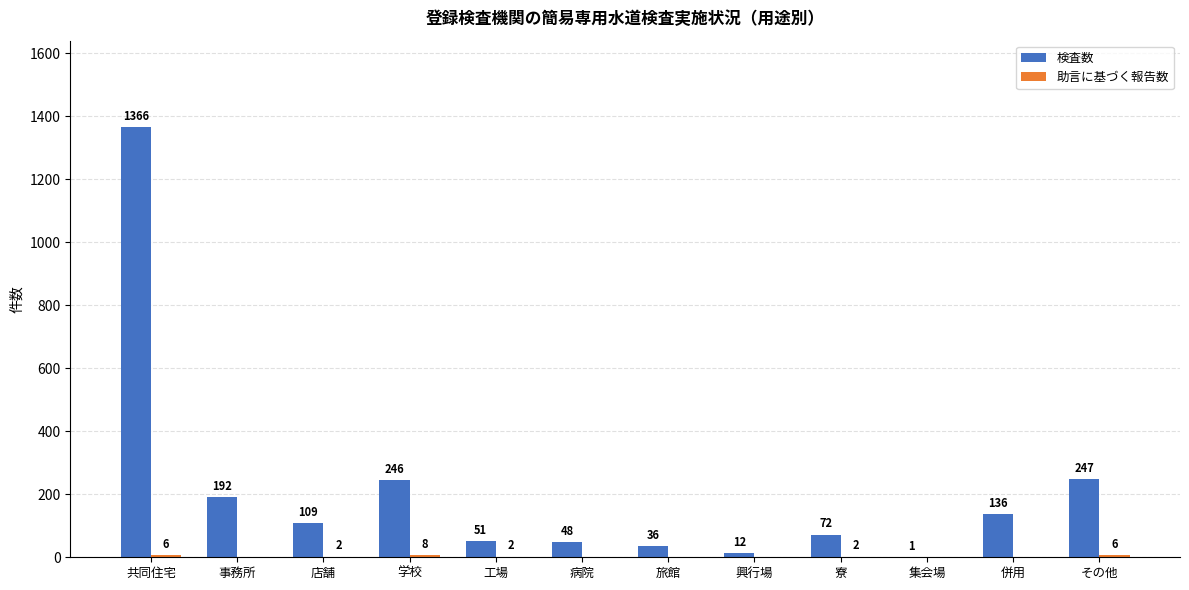

Which label corresponds to the largest value in the chart?

共同住宅